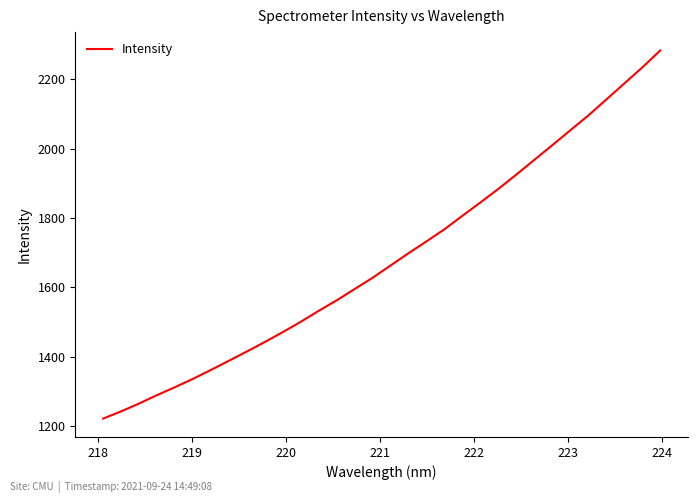

What is the minimum value shown in the chart?

1221.4